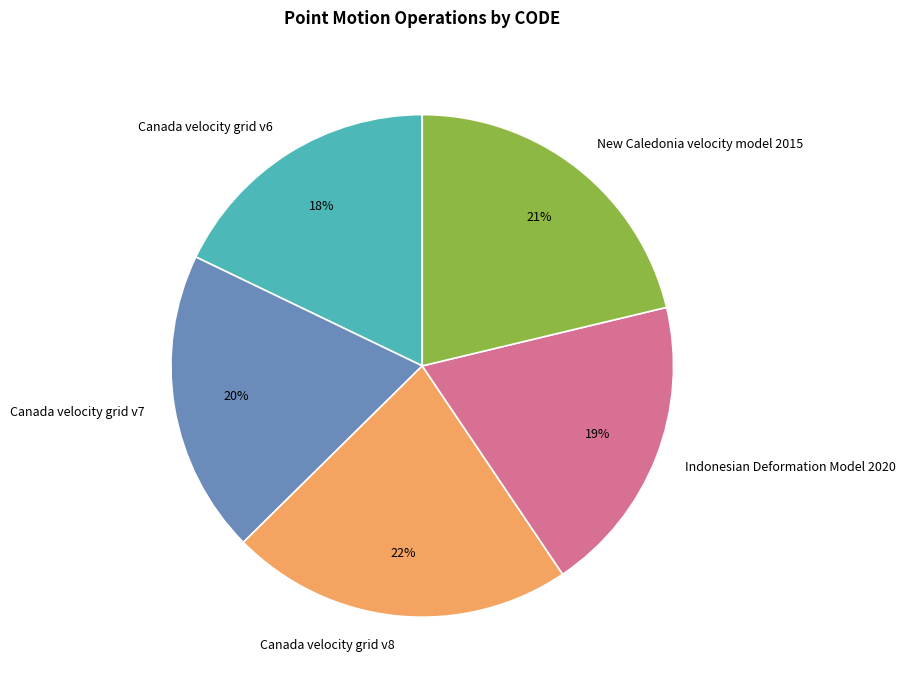

Which category has the biggest portion of the pie?

Canada velocity grid v8